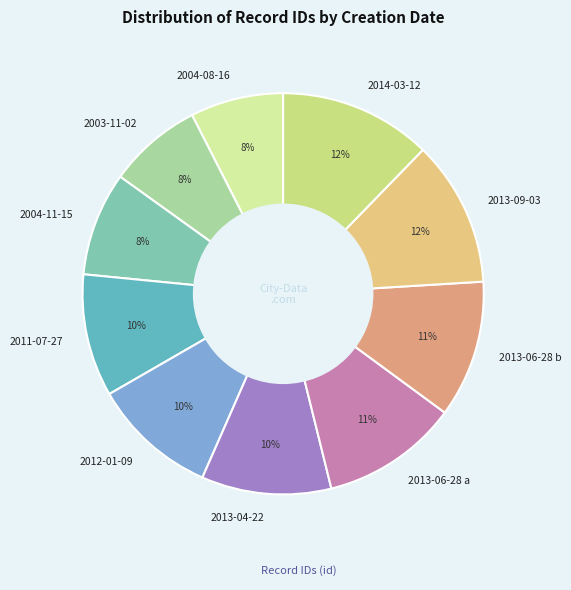

What percentage is the 2013-06-28 b slice, to the nearest percent?

11%